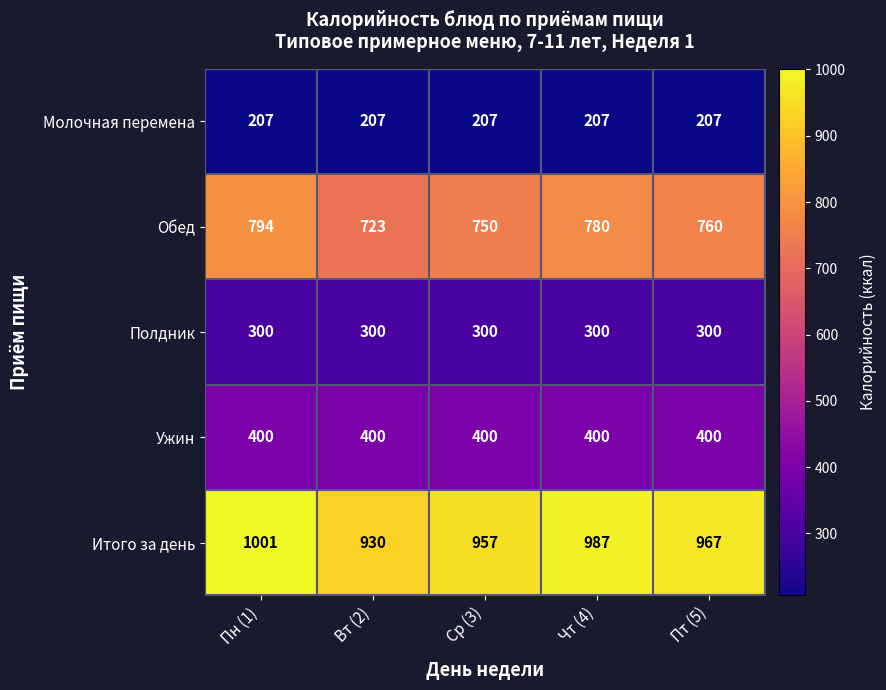

Which series has the largest total across all categories?

Итого за день